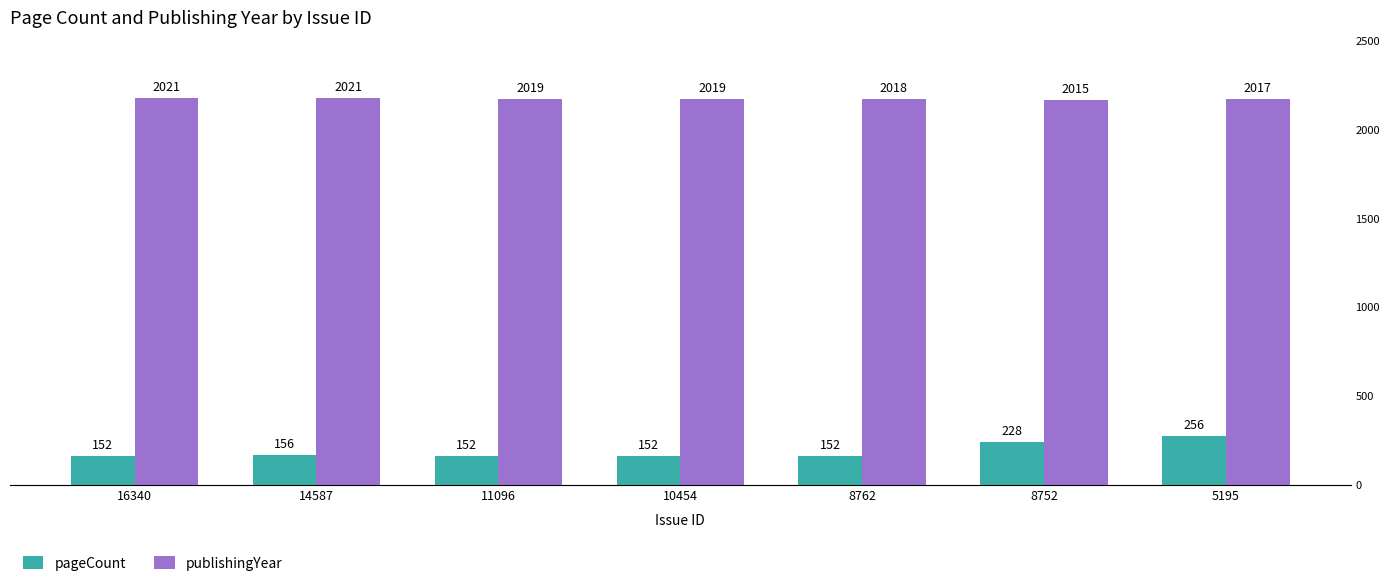

Where is publishingYear nearest to the value 2018?

8762